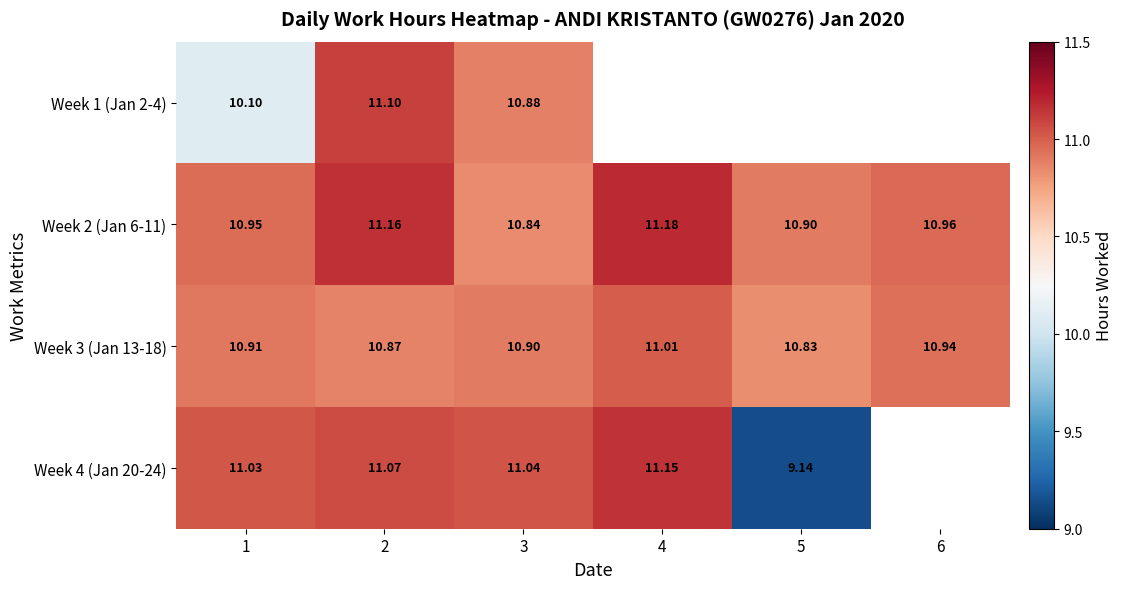

Is the value of Week 3 (Jan 13-18) at 4 greater than the value of Week 2 (Jan 6-11) at 1?

Yes